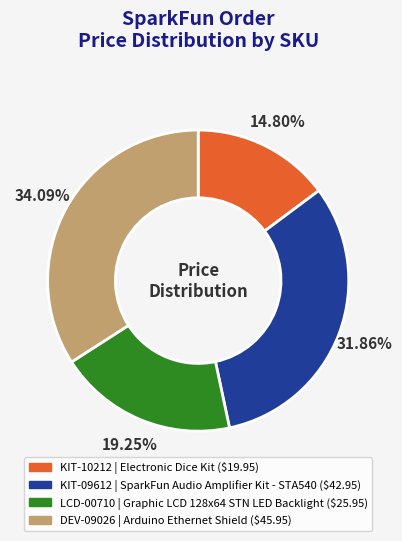

True or false: KIT-10212 accounts for 15% of the total.

True